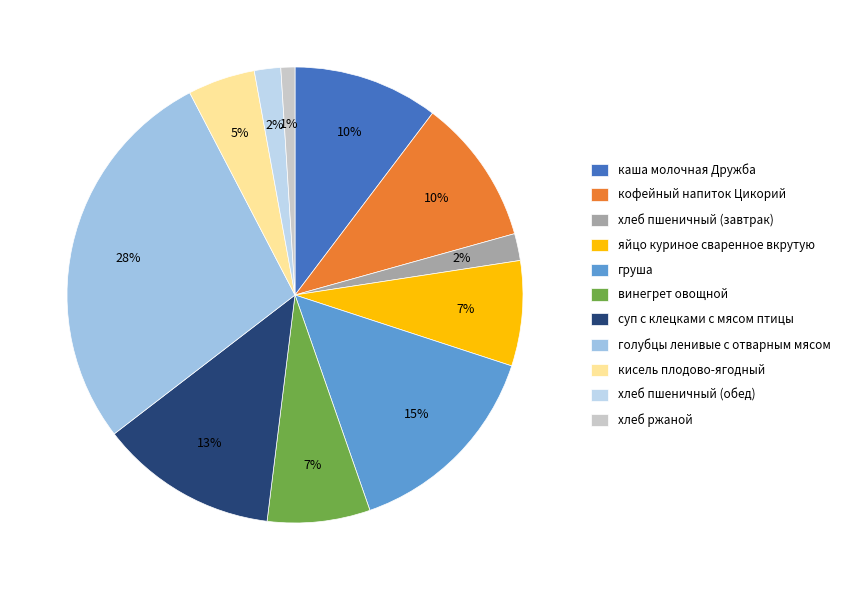

True or false: каша молочная Дружба accounts for 4% of the total.

False